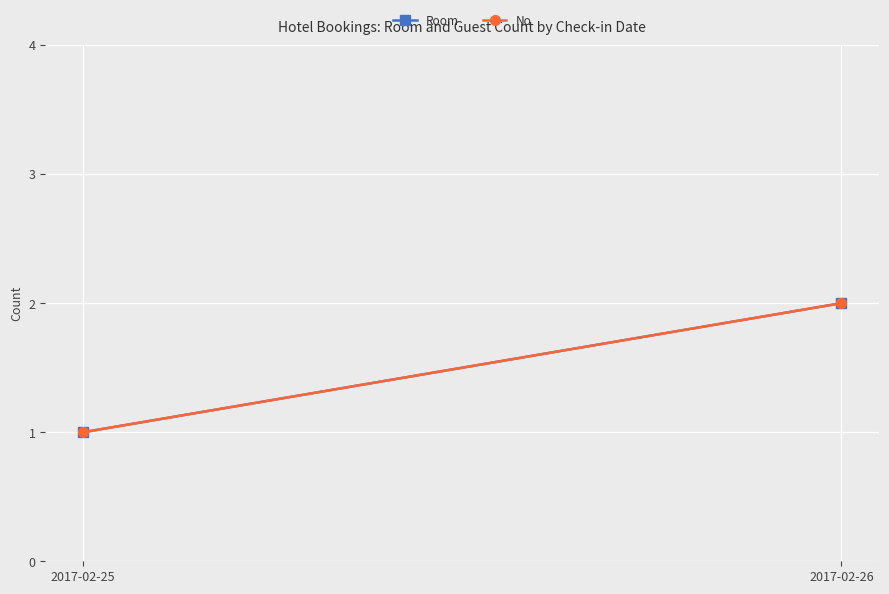

Which category has the highest value in the Room series?

2017-02-26